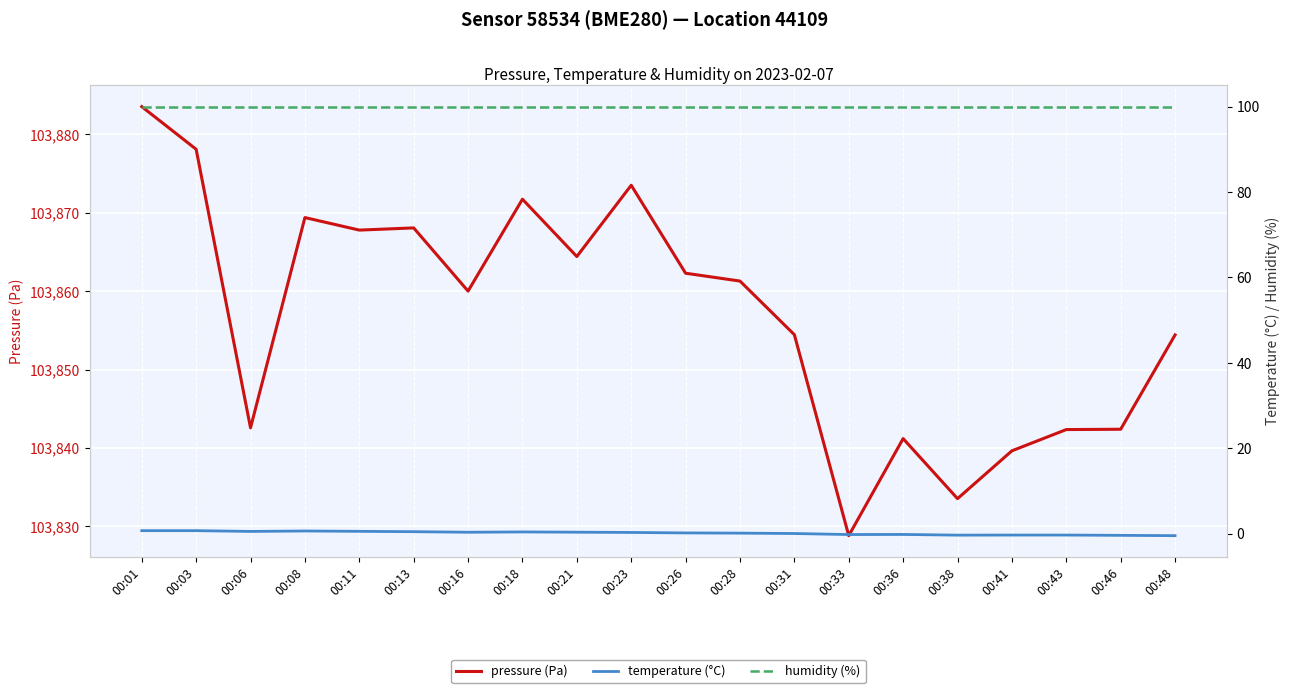

At how many categories does at least one series exceed 20169?

20